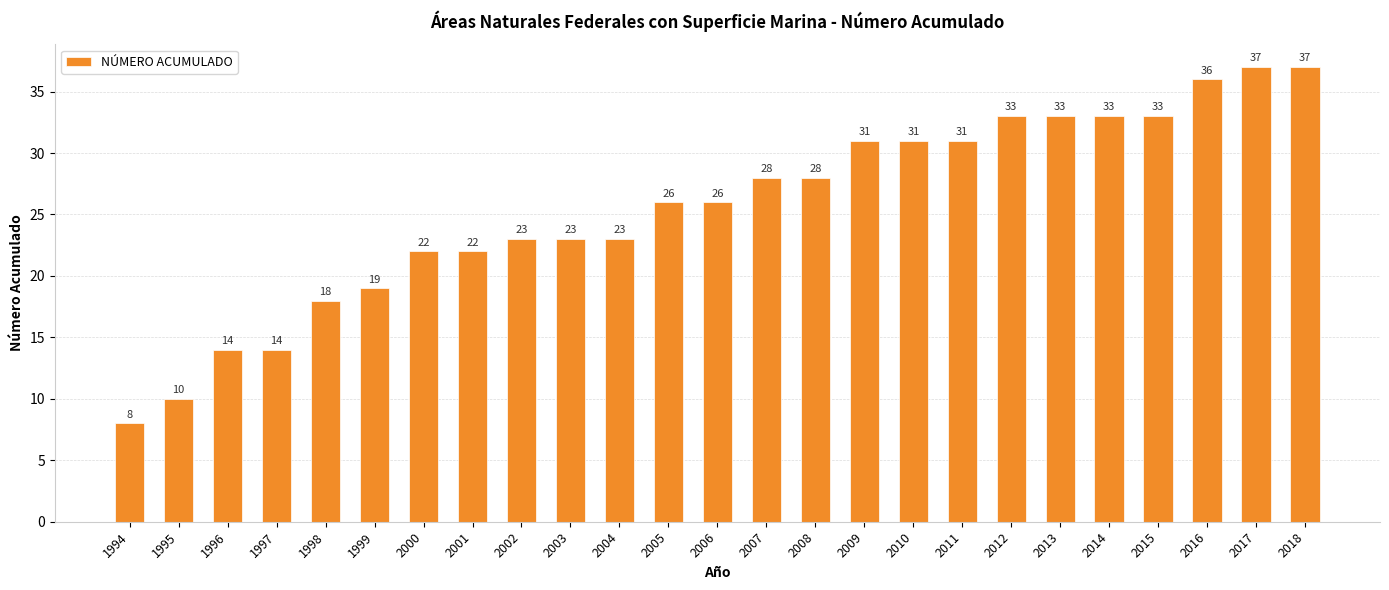

What is the approximate value at 2008, to the nearest 5?

30